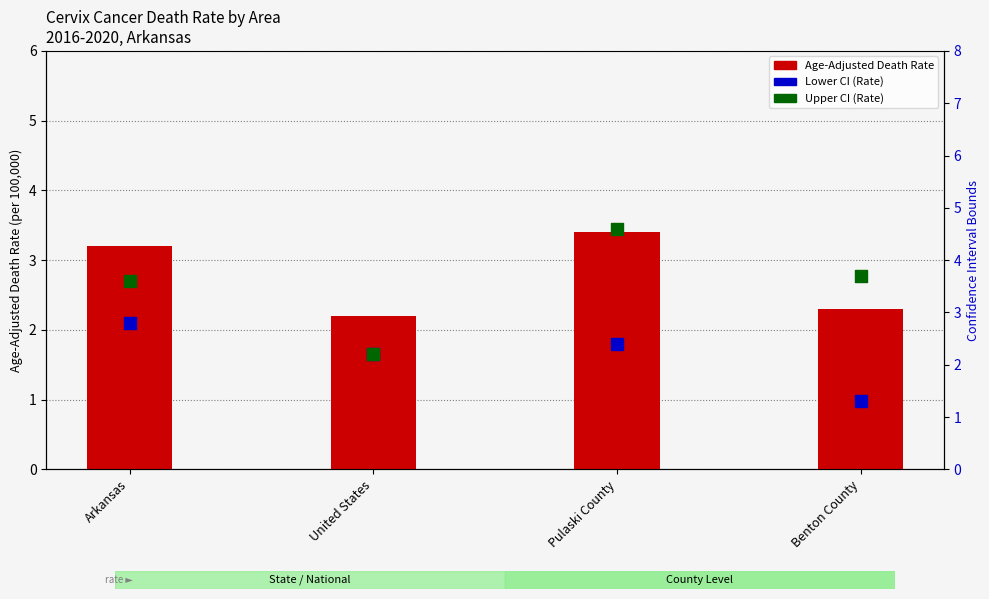

What are all the series names shown in the legend?

Age-Adjusted Death Rate, Lower CI (Rate), Upper CI (Rate)